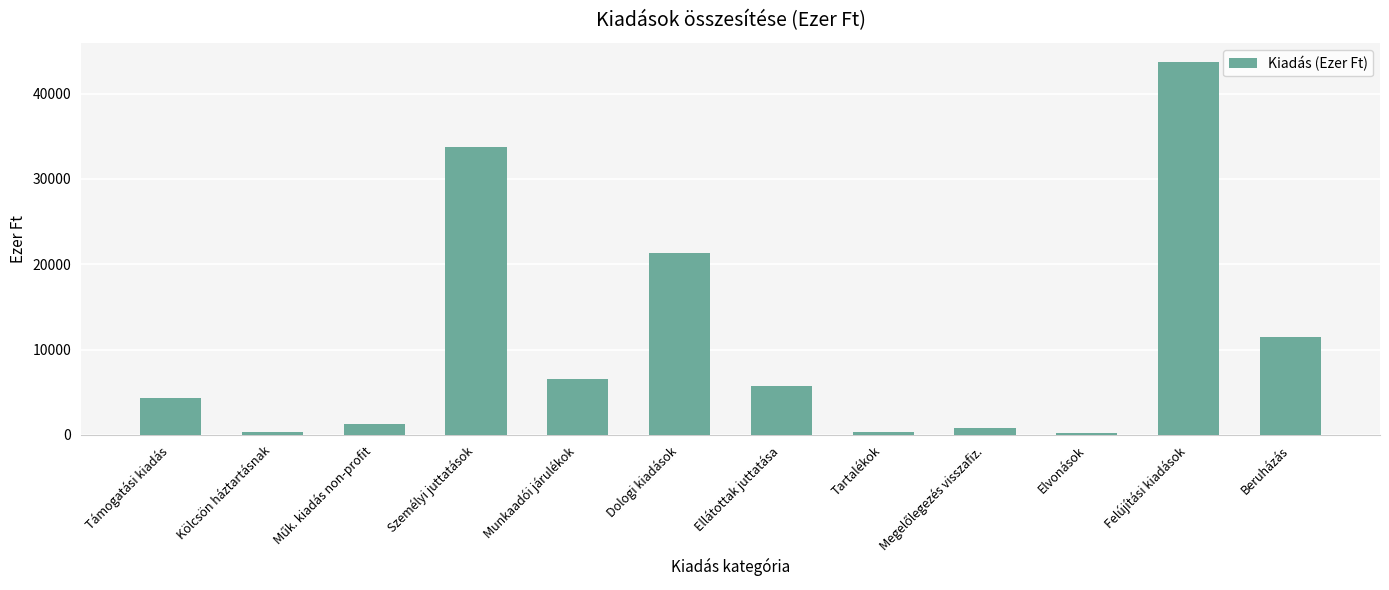

Count the number of categories in the chart.

12